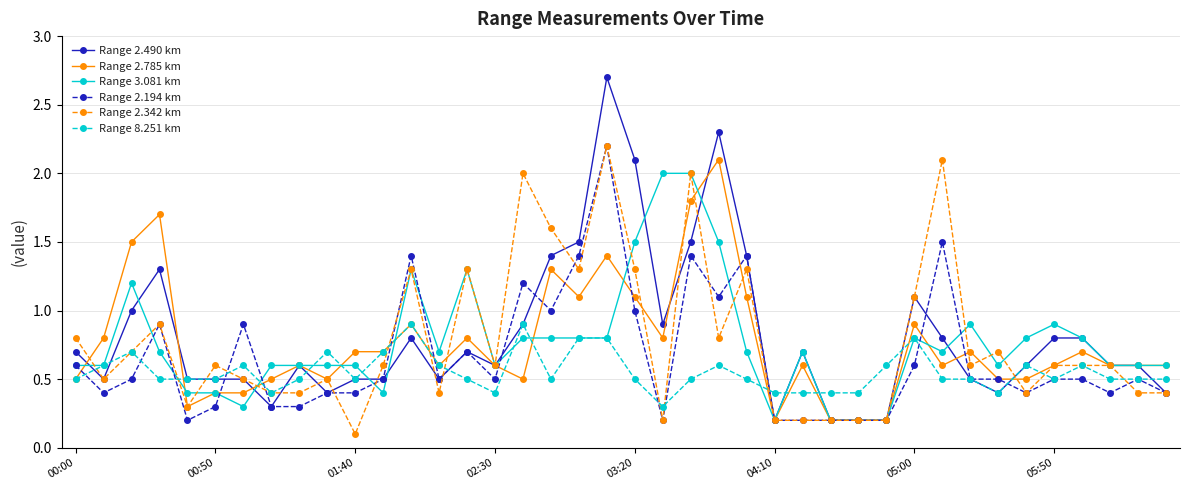

What is the value of the Range 3.081 km point at the 10th from the left?

0.6